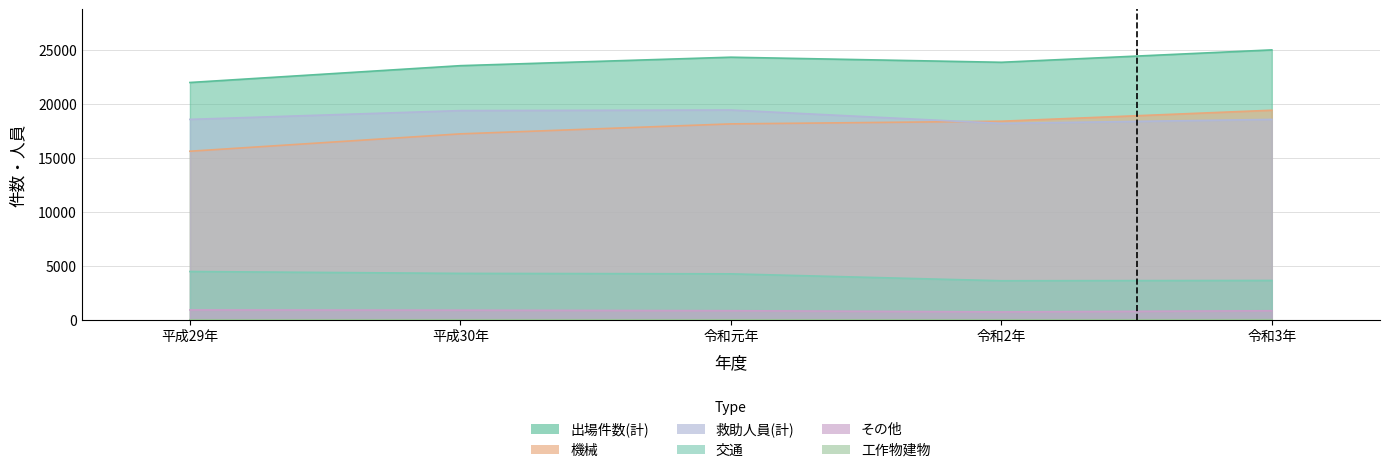

What is the label of the 2nd point from the left?

平成30年